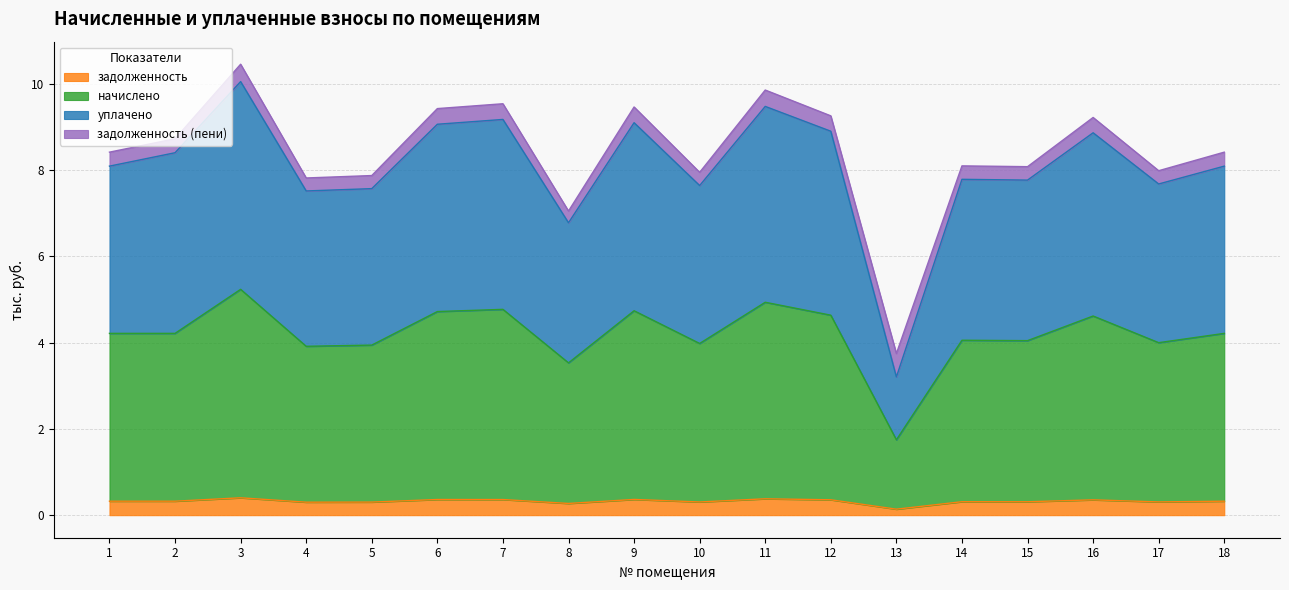

True or false: начислено and уплачено cross at least once.

False